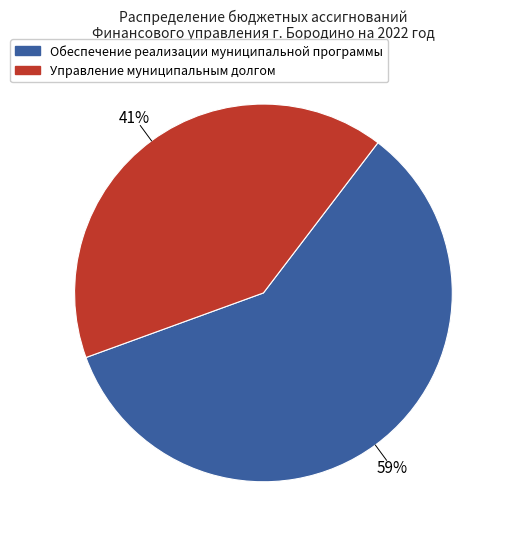

Is the sum of Управление муниципальным долгом and Обеспечение реализации муниципальной программы greater than half?

Yes